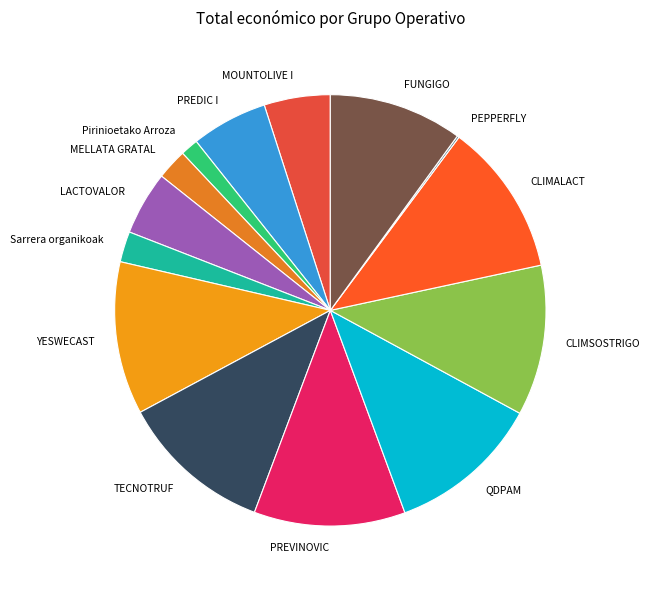

Combined, do LACTOVALOR and PREDIC I account for over 50%?

No